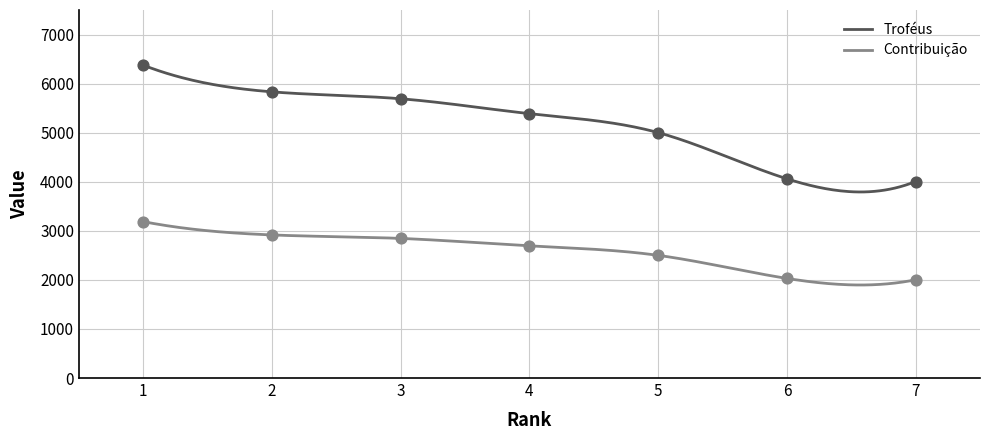

Which series contains the lowest Y value?

Contribuição